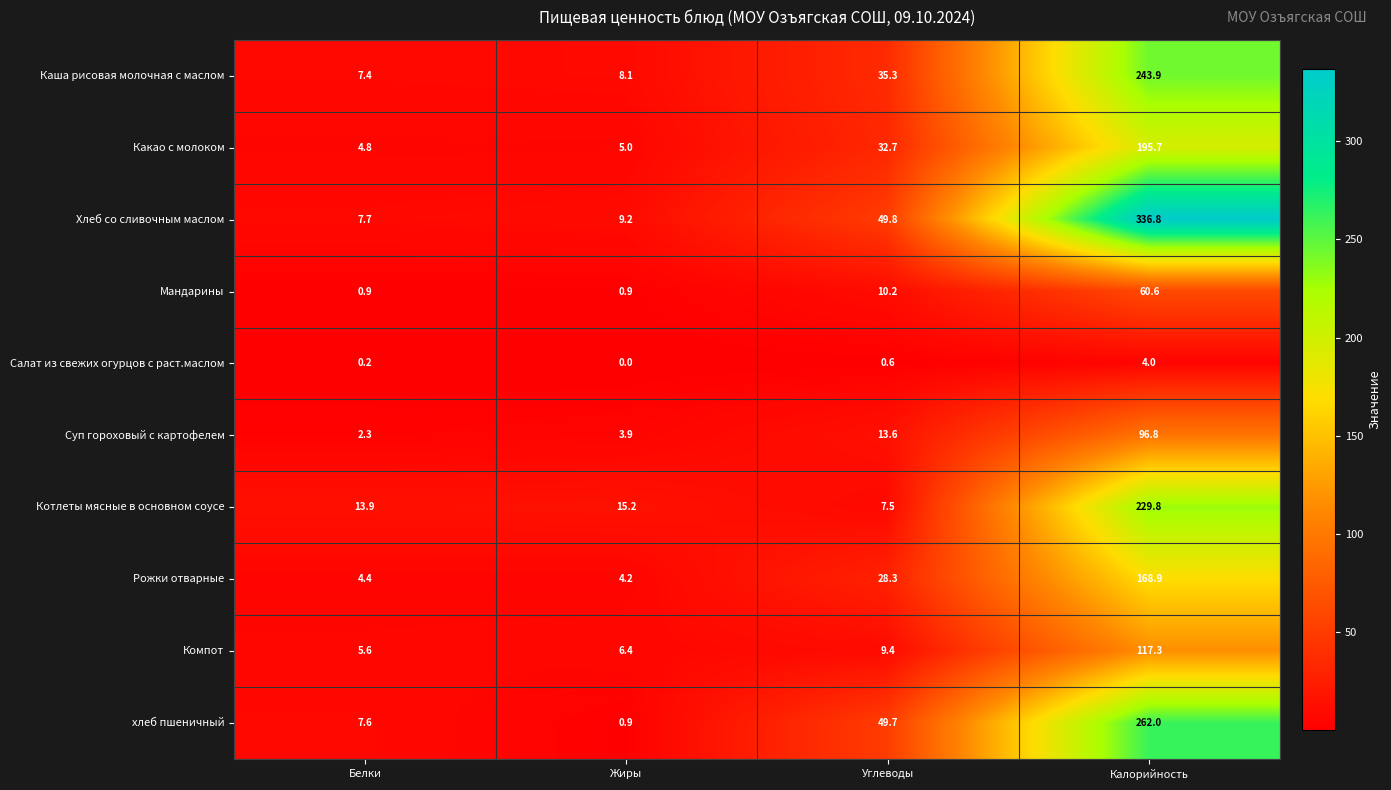

What is the sum of all Каша рисовая молочная с маслом values?

294.7